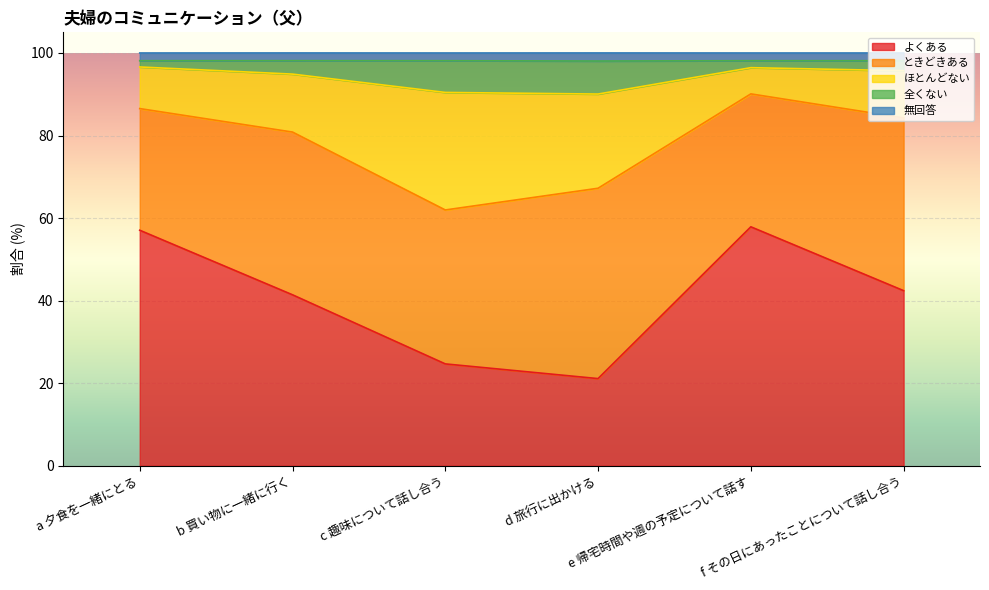

Is it true that よくある equals 27.1 at e 帰宅時間や週の予定について話す?

False